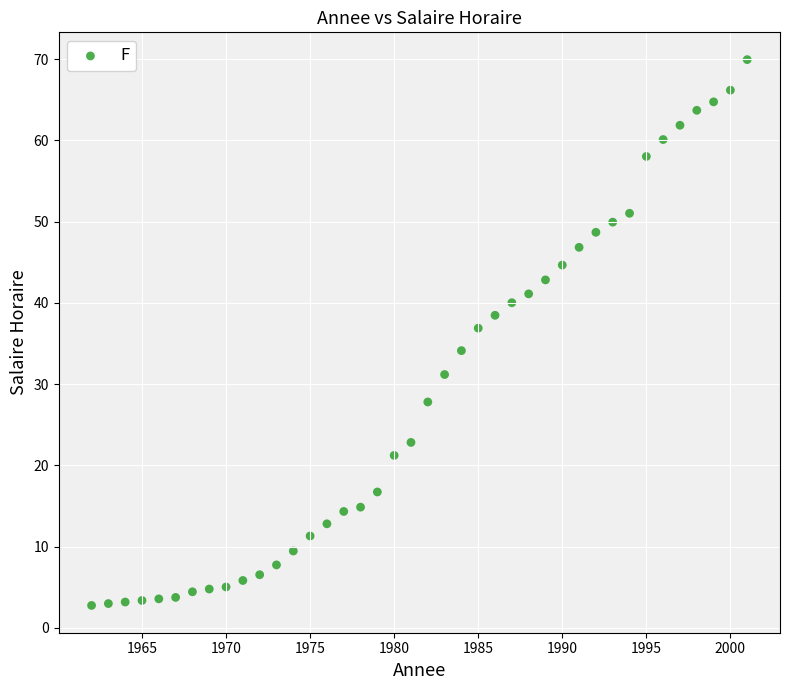

What Y value in the scatter plot is closest to 36?

36.9